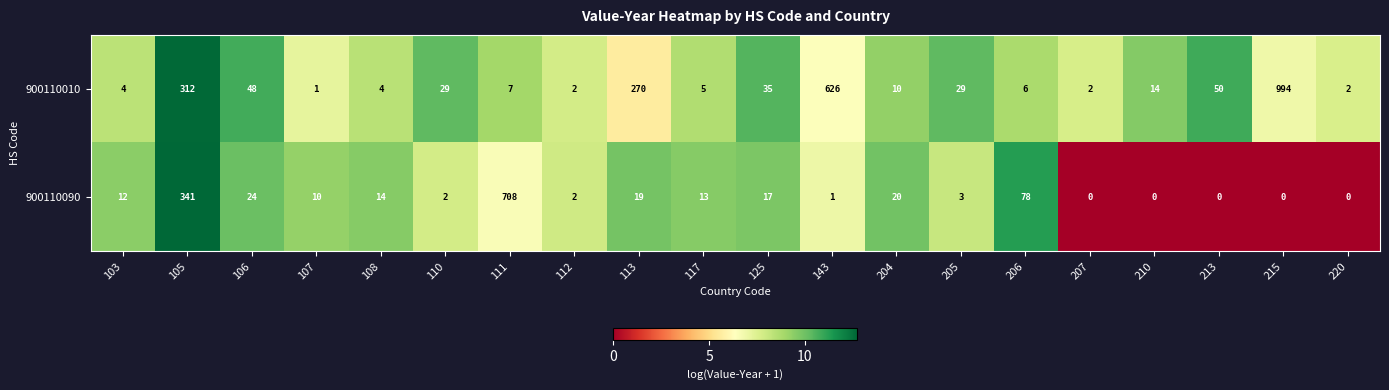

Which category has the highest value in the 900110010 series?

215